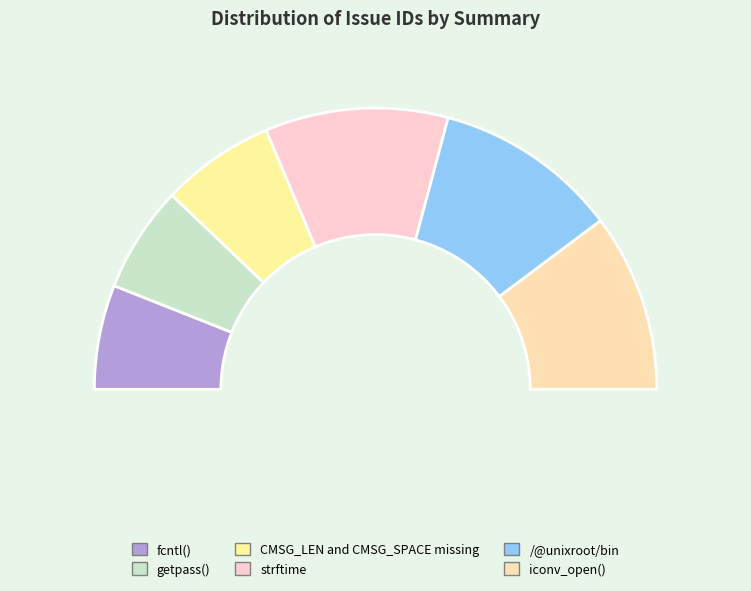

To the nearest percent, what portion does /@unixroot/bin represent?

21%